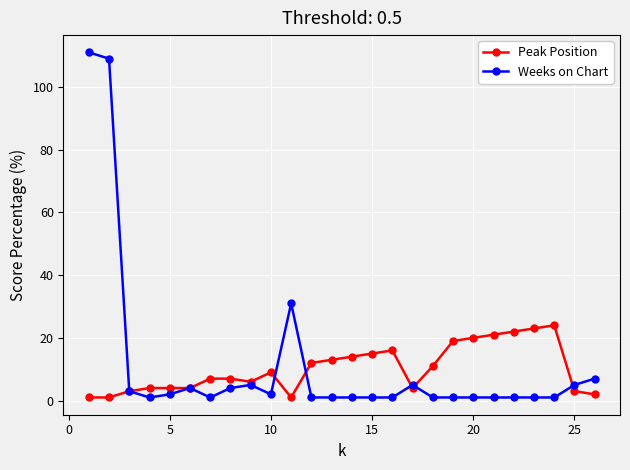

What is the greatest value displayed?

111